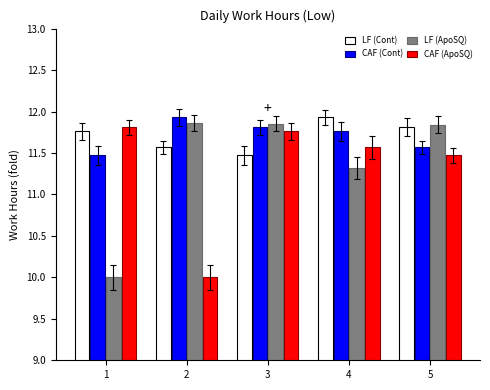

True or false: CAF (Cont) has a value of 19.3 at 4.

False